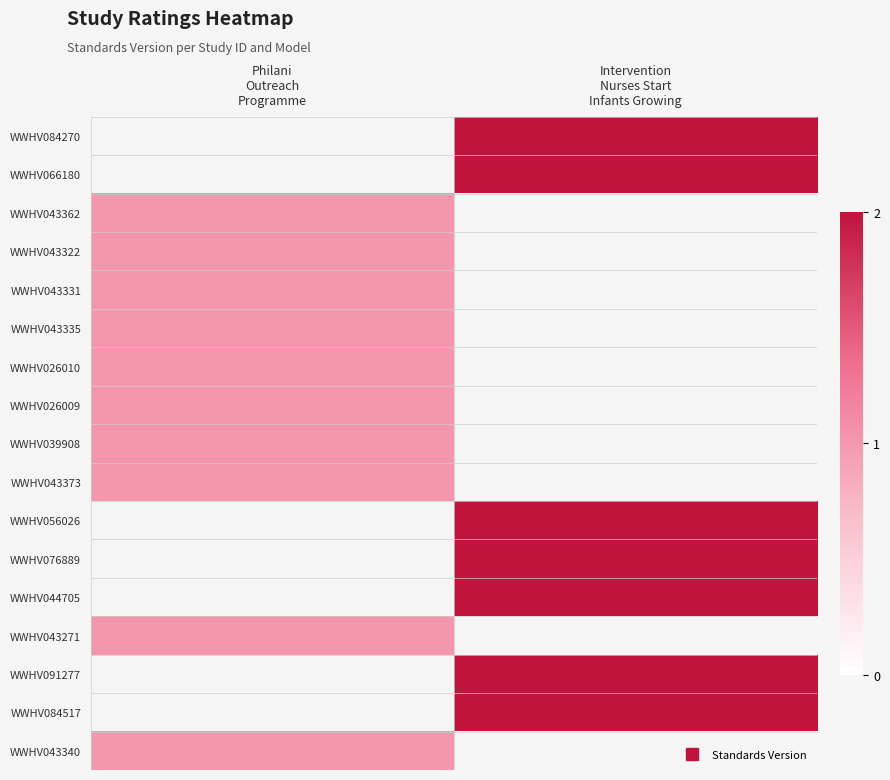

Is it true that WWHV043271 equals 1.0 at Philani Outreach Programme?

True